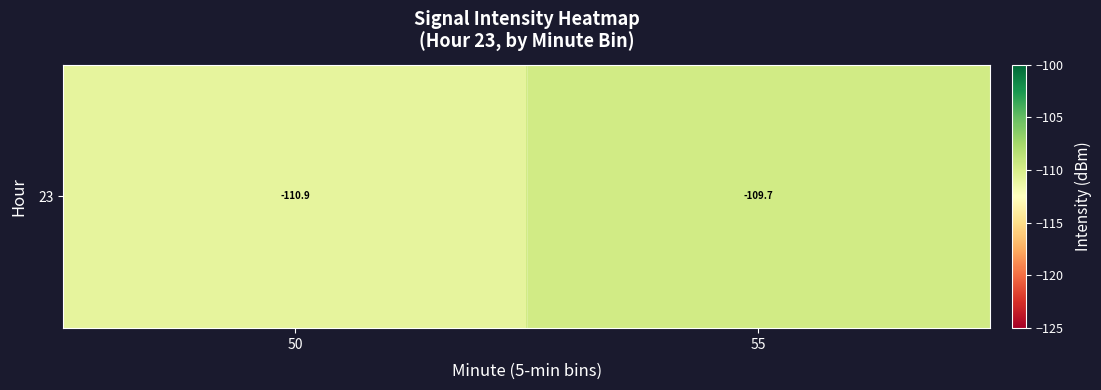

True or false: the data shows -110.9 at 50.

True